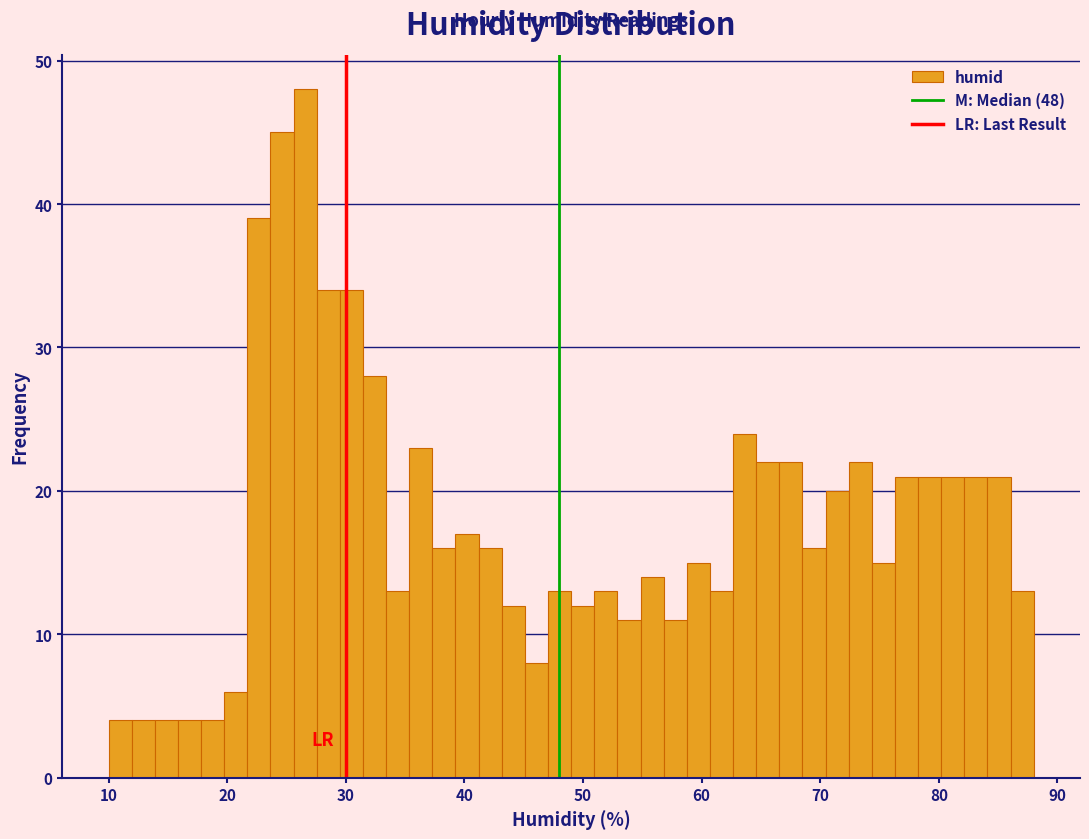

Around what value on the x-axis is the tallest bar? Give the approximate position of its centre, as read against the axis.

27